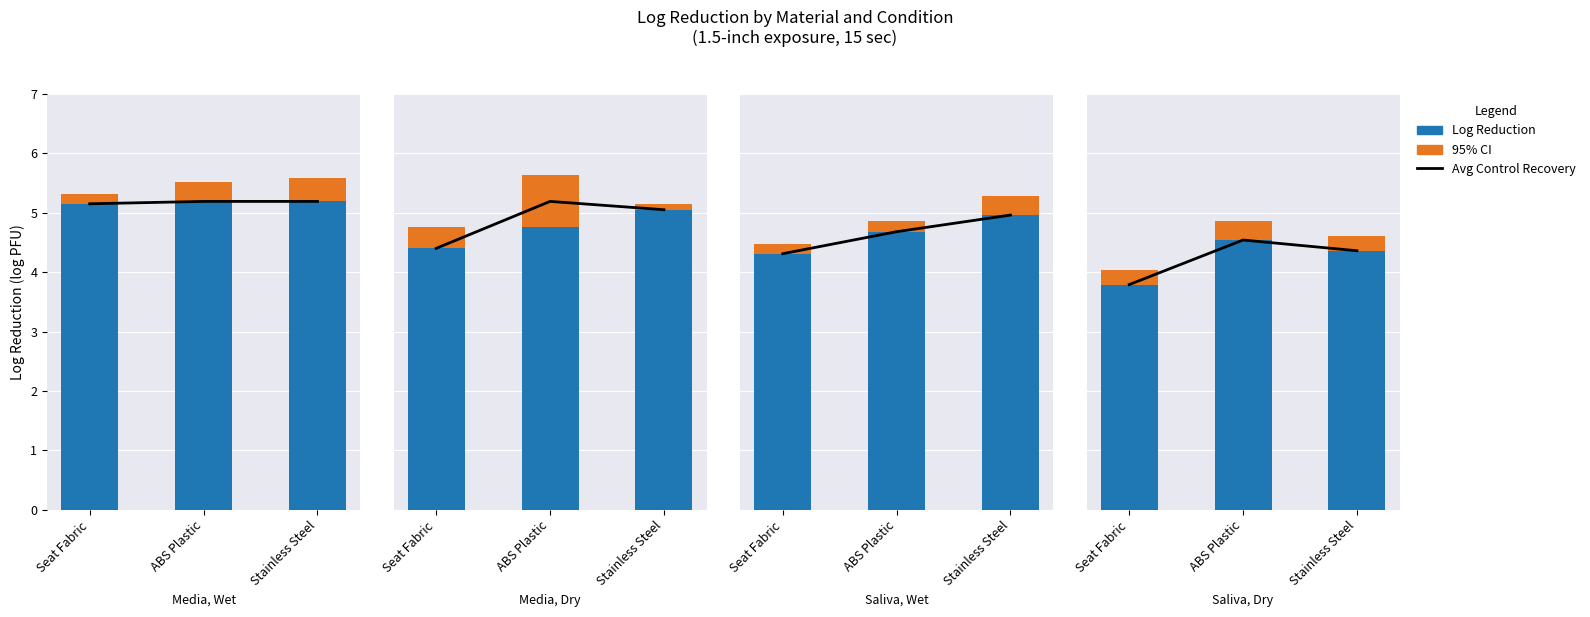

Is the value of 95% CI at ABS Plastic greater than the value of Log Reduction at Stainless Steel?

No